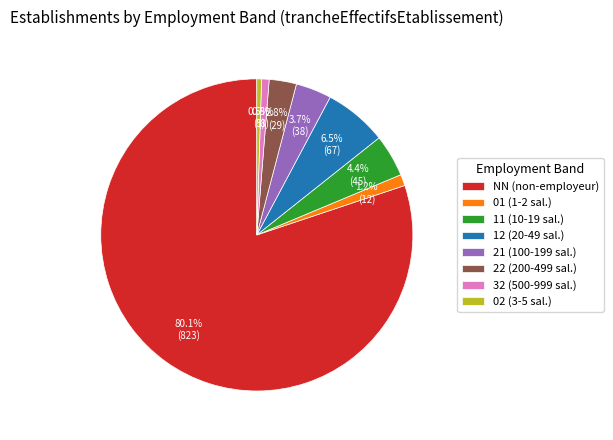

Is NN (non-employeur) the majority of the pie?

Yes